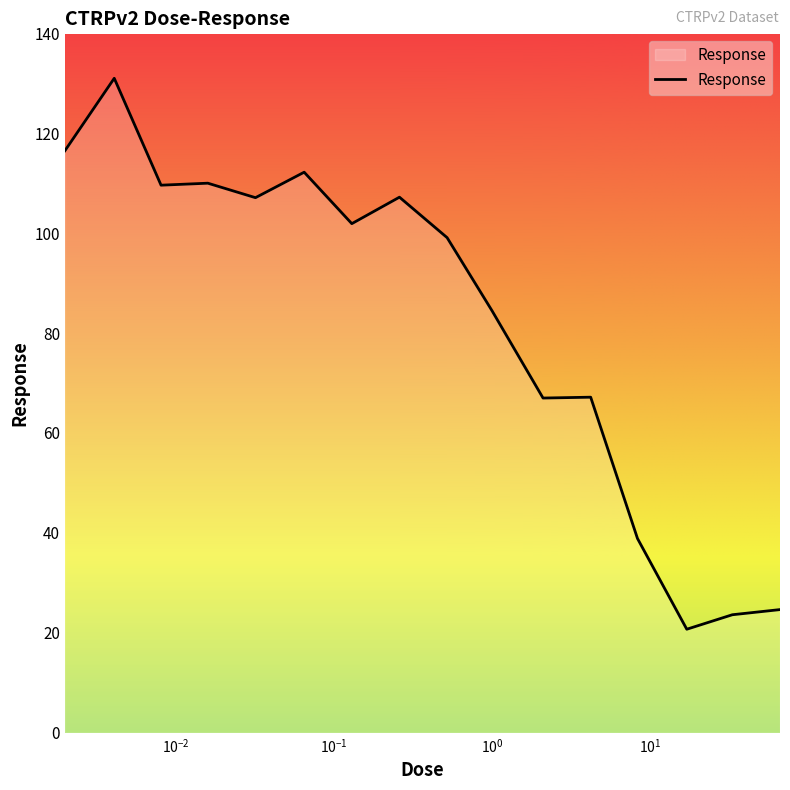

Count the number of data series in this chart.

1